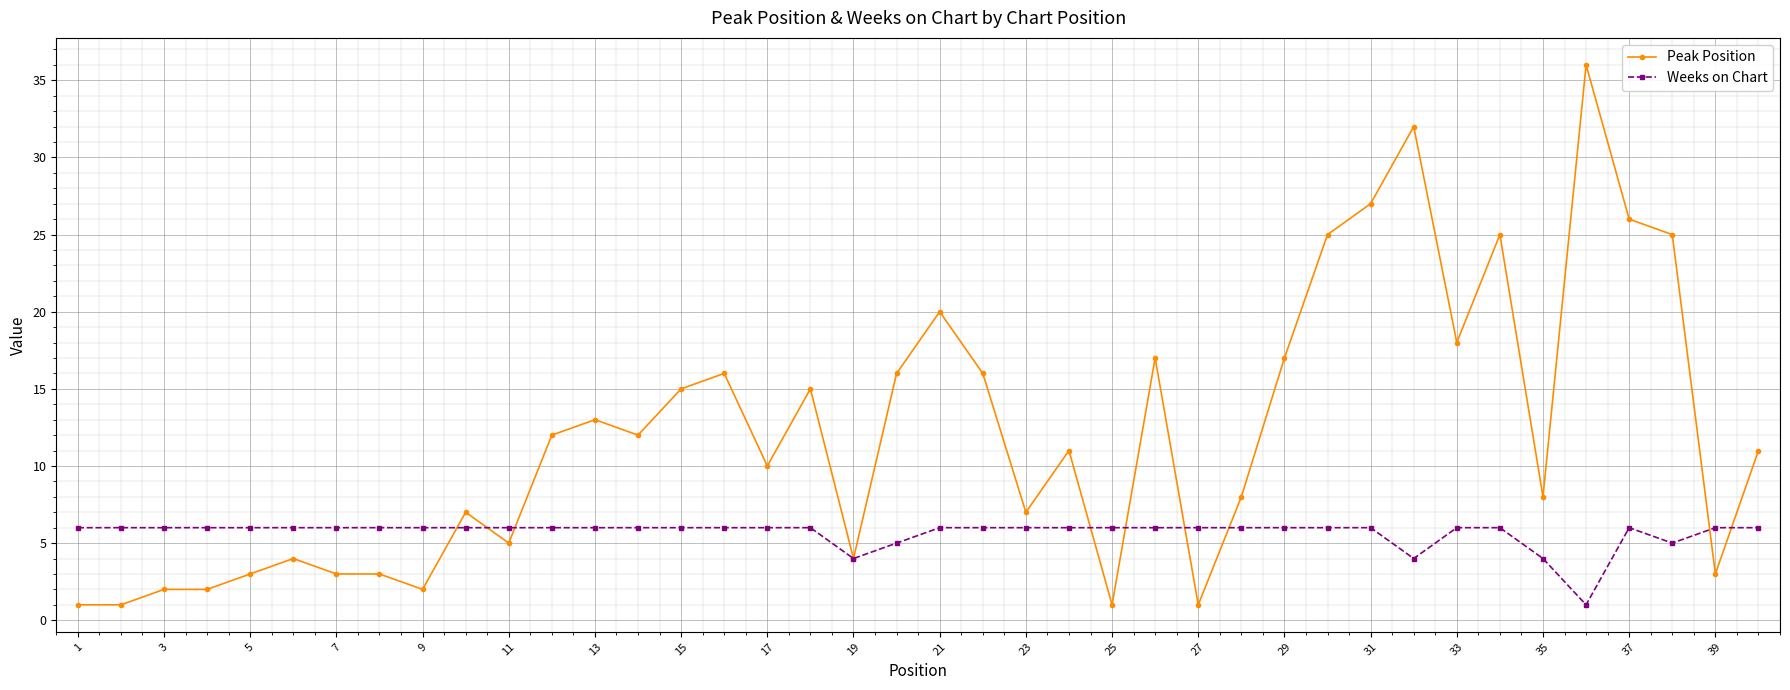

What is the highest value of the Peak Position series?

36